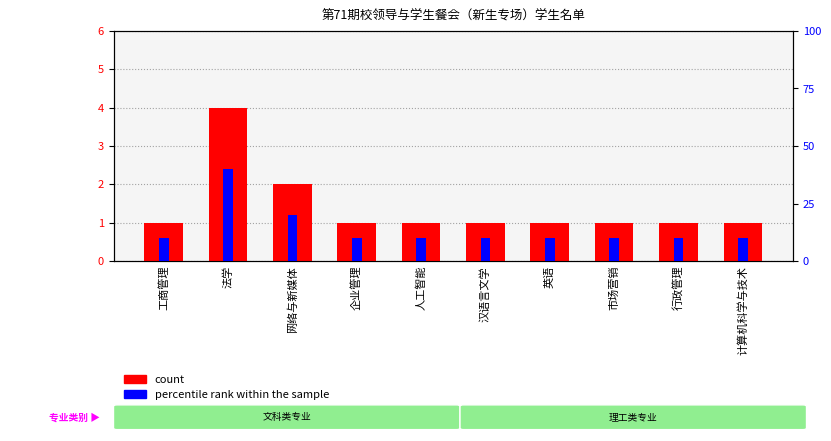

Reading left to right, transcribe all the data shown in this chart.

count: 工商管理=1	法学=4	网络与新媒体=2	企业管理=1	人工智能=1	汉语言文学=1	英语=1	市场营销=1	行政管理=1	计算机科学与技术=1
percentile rank within the sample: 工商管理=10	法学=40	网络与新媒体=20	企业管理=10	人工智能=10	汉语言文学=10	英语=10	市场营销=10	行政管理=10	计算机科学与技术=10